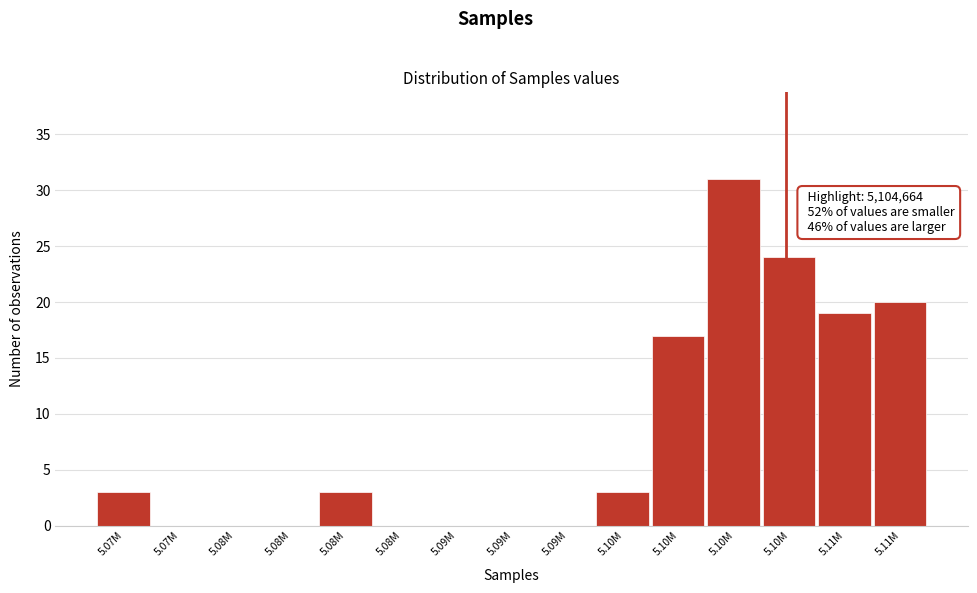

Are the bars horizontal?

No